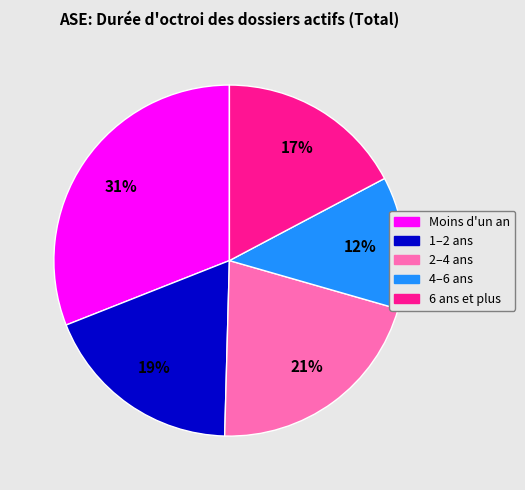

How many segments does this pie chart have?

5